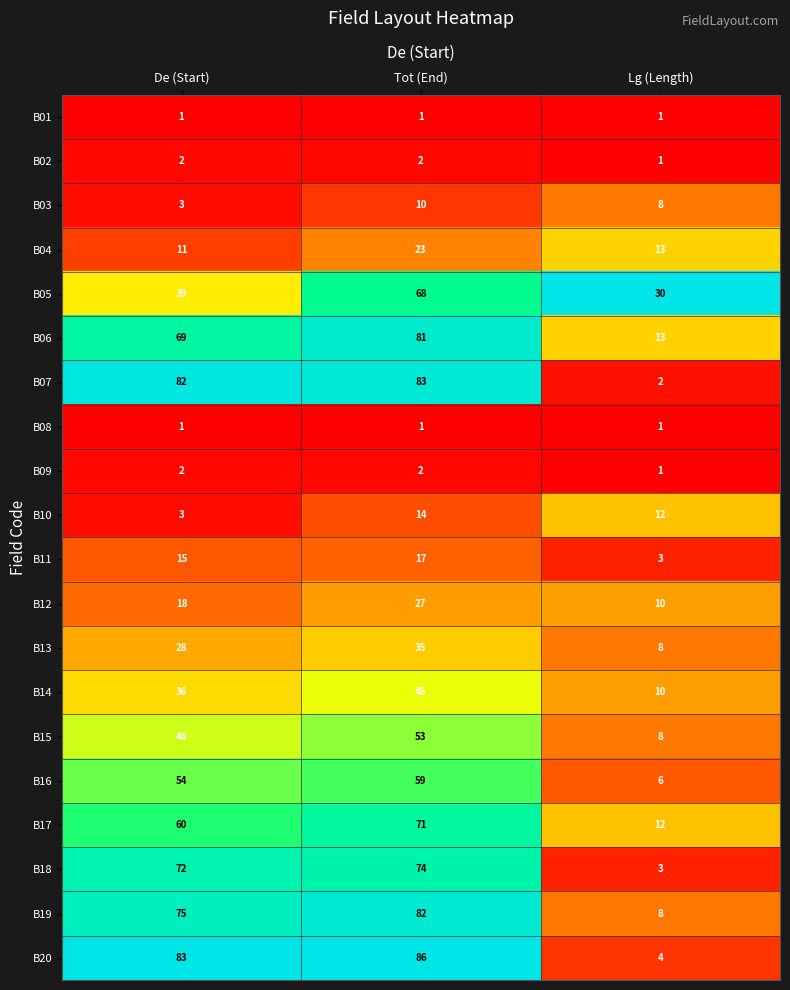

At which label does B11 reach its peak?

Tot (End)